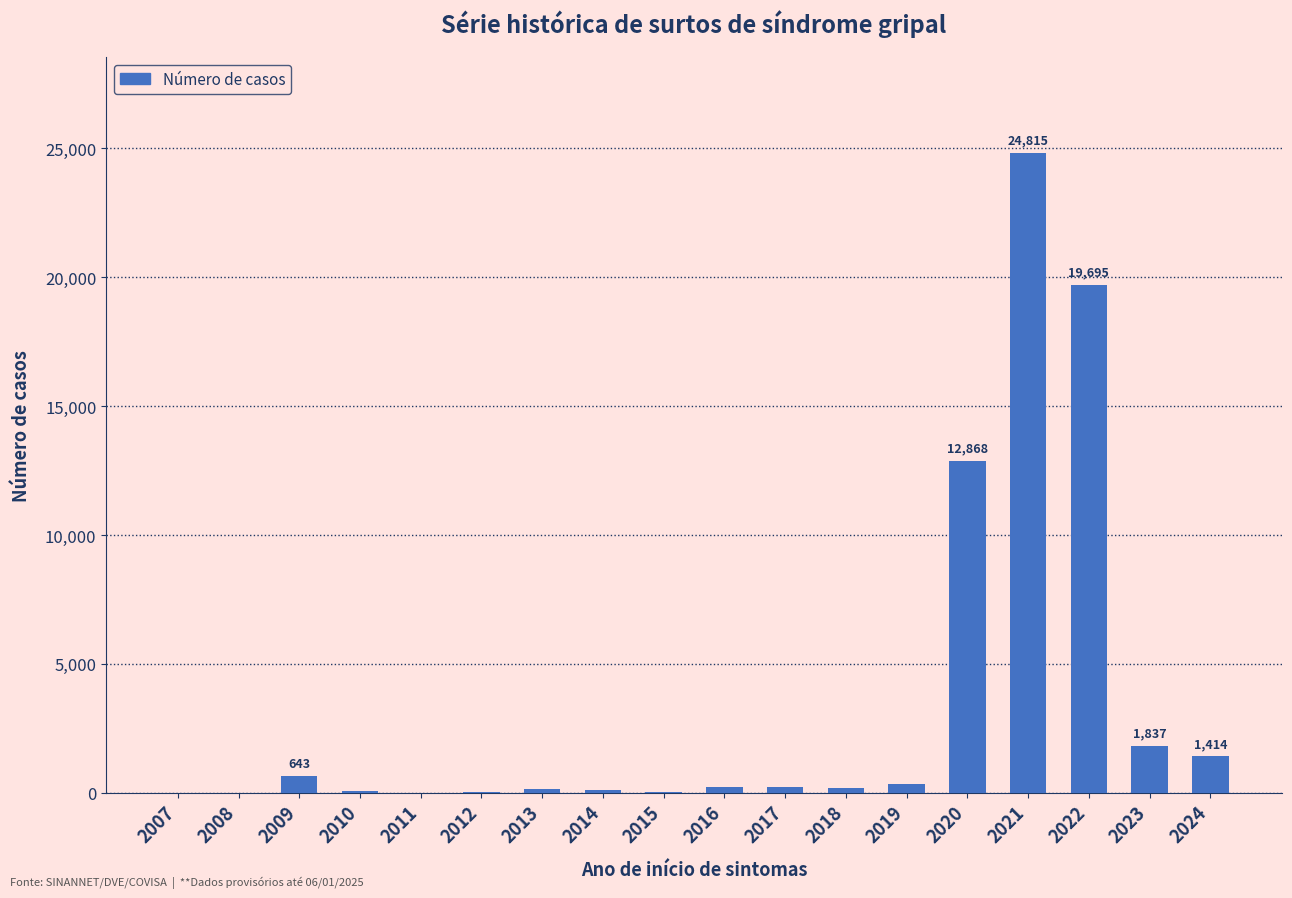

What is the sum of all values?

62692